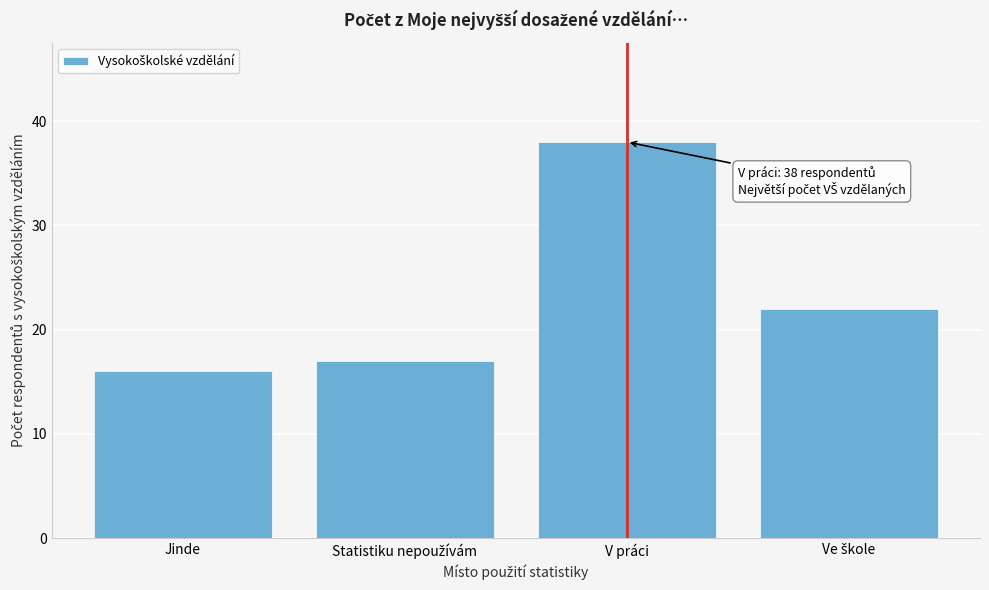

Reading left to right, transcribe all the data shown in this chart.

16	17	38	22